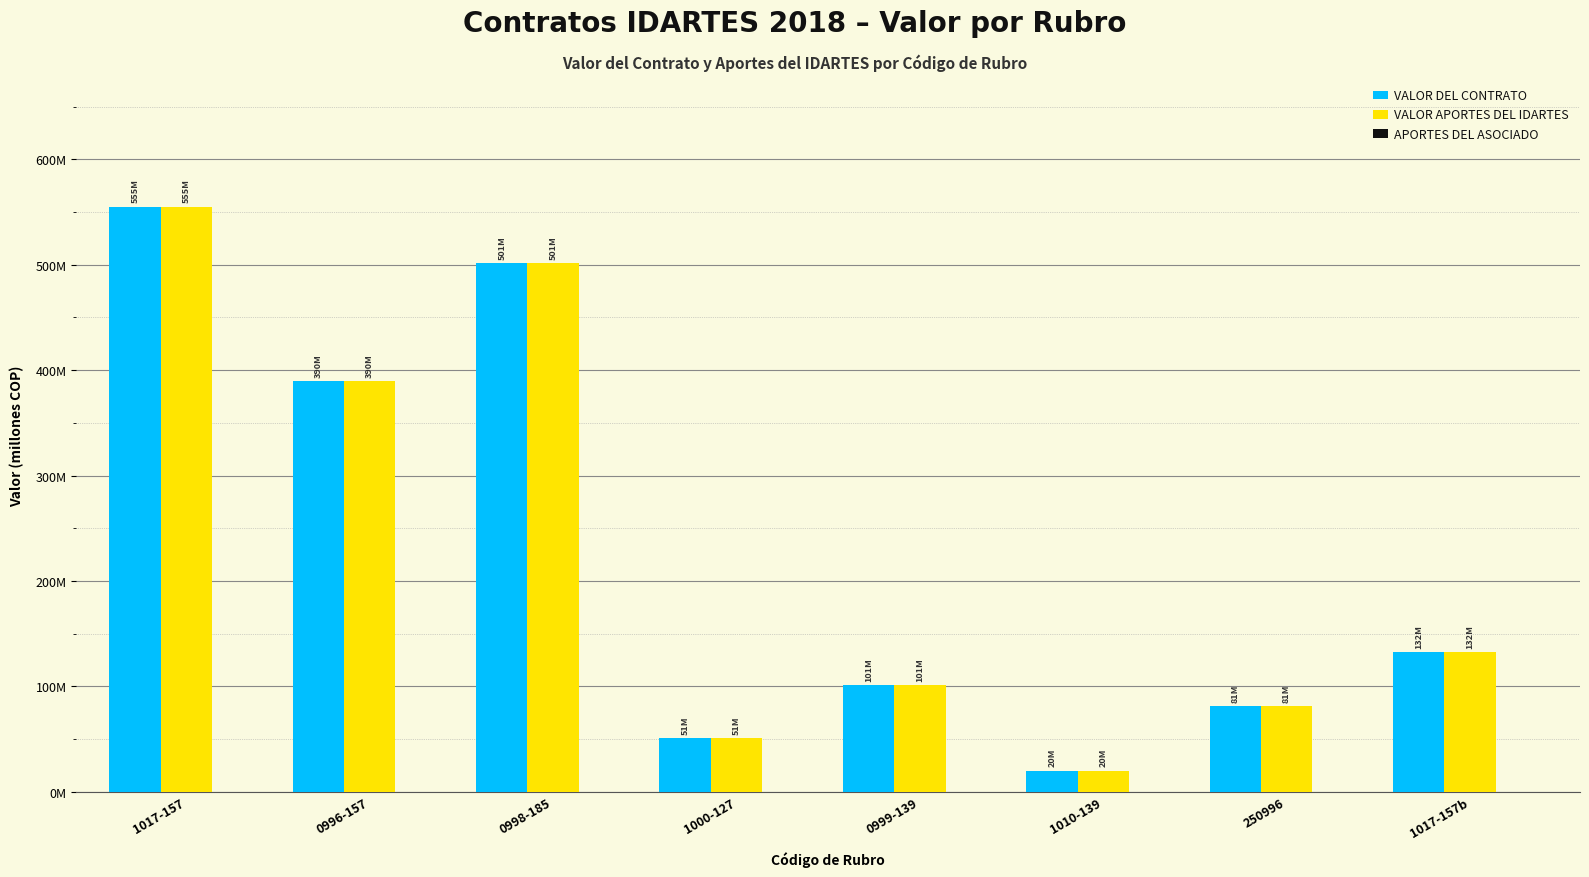

Does the chart contain any negative values?

No